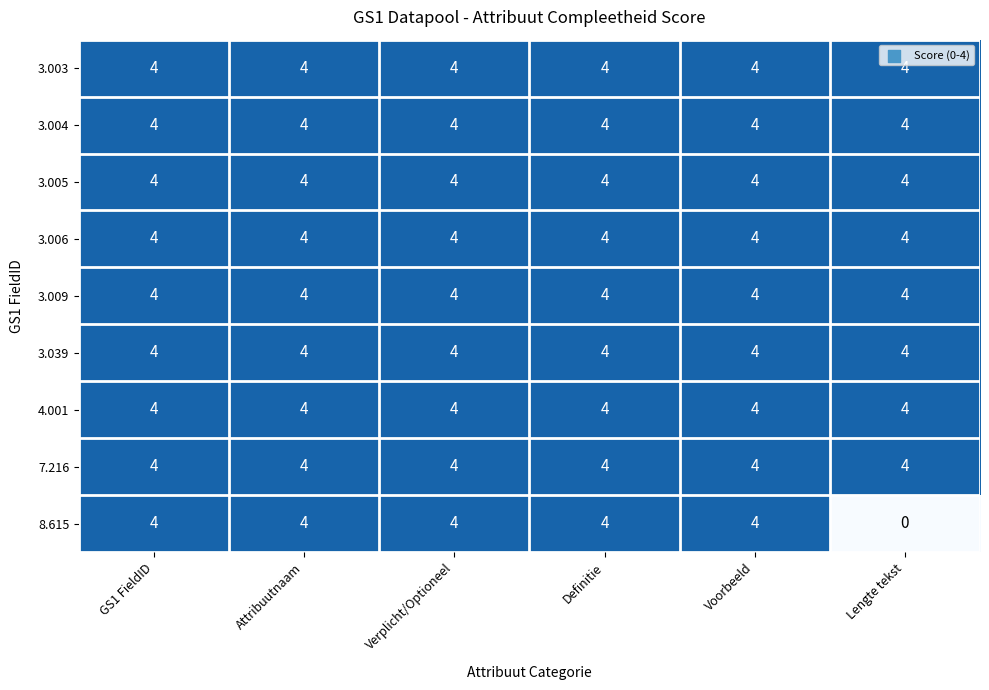

Which category has the lowest value across all series?

Lengte tekst